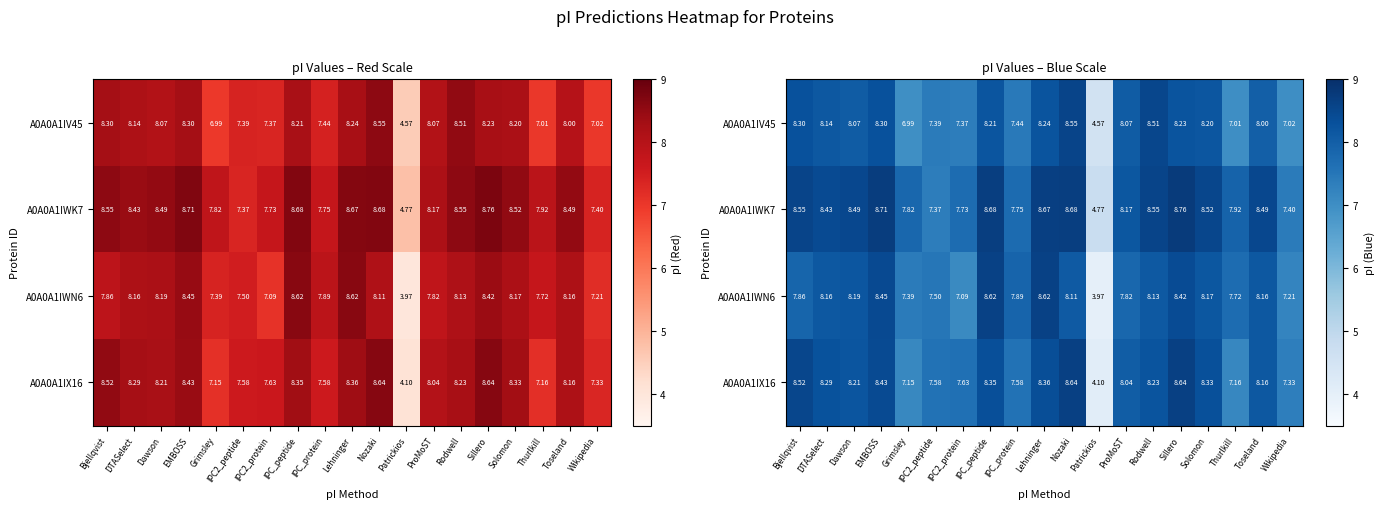

Is it true that A0A0A1IX16 equals 11.3 at Sillero?

False